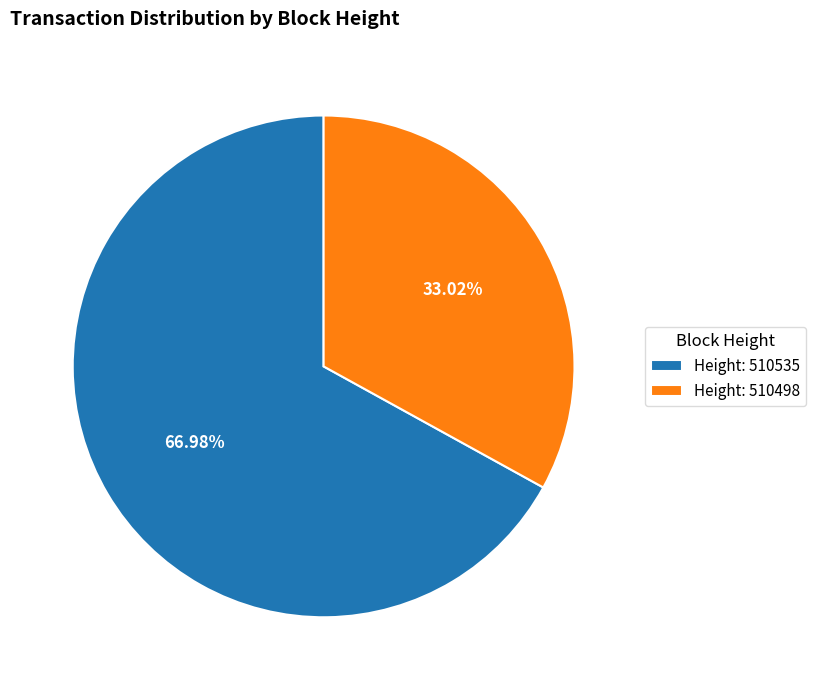

How many segments does this pie chart have?

2